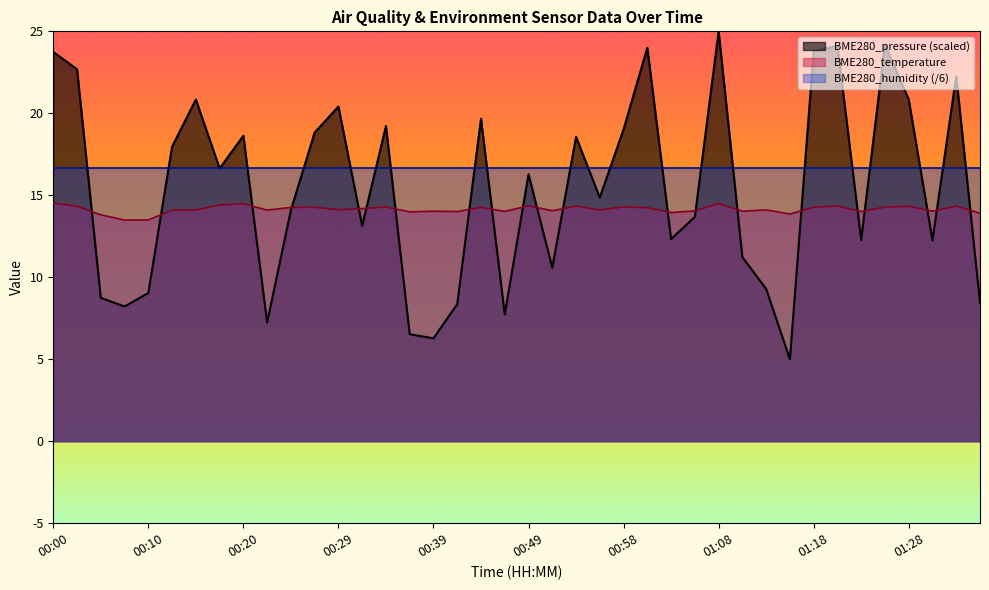

True or false: the data shows 3.0 at 00:37.

False